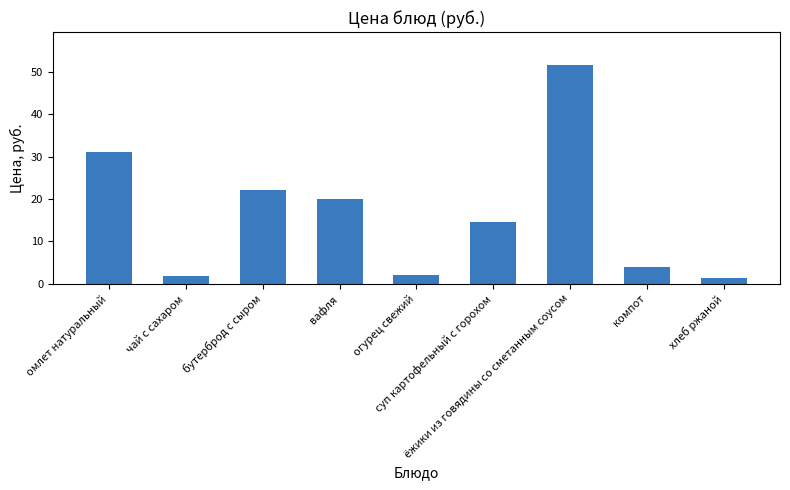

The value at огурец свежий is 2.0. True or false?

True